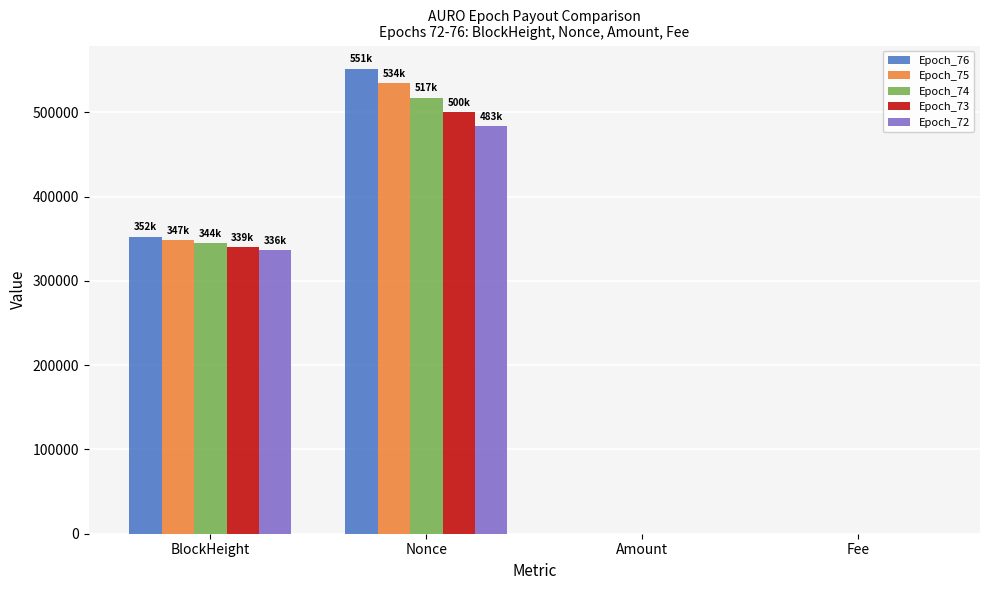

At which category is the sum across all series the highest?

Nonce